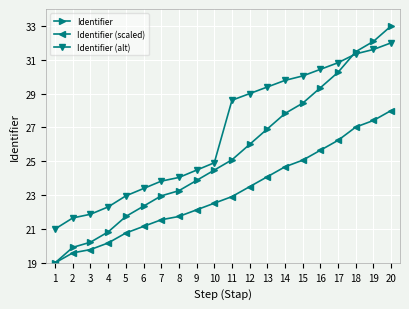

True or false: Identifier (scaled) has a value of 4.9 at 13.

False